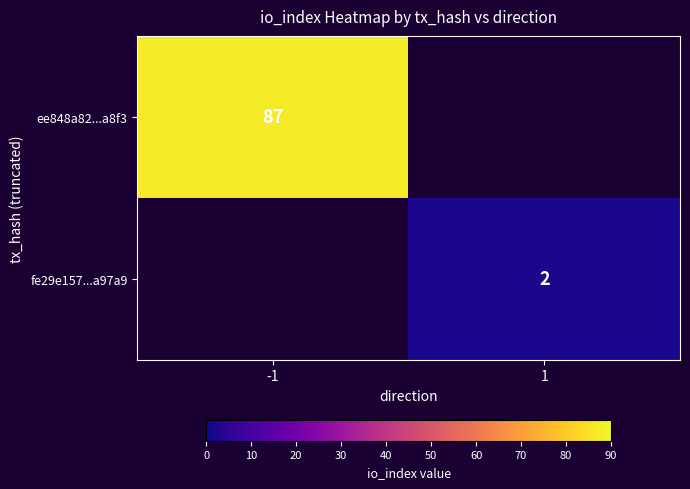

How many distinct data groups are displayed?

2